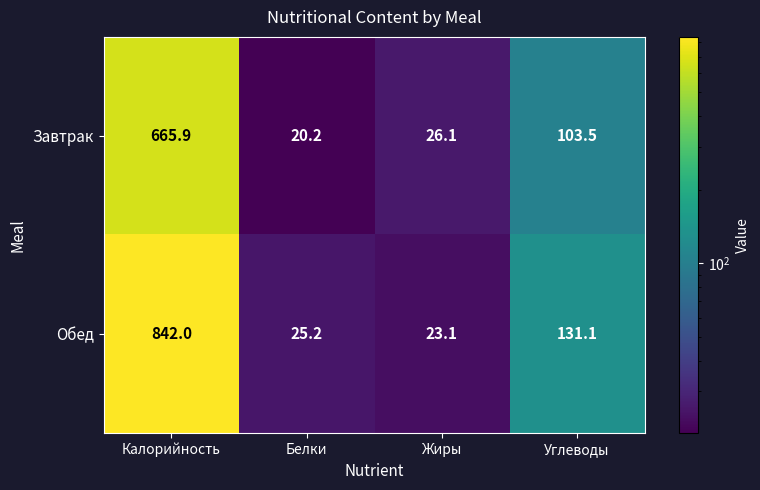

Between Белки and Углеводы, which series saw the biggest shift?

Обед